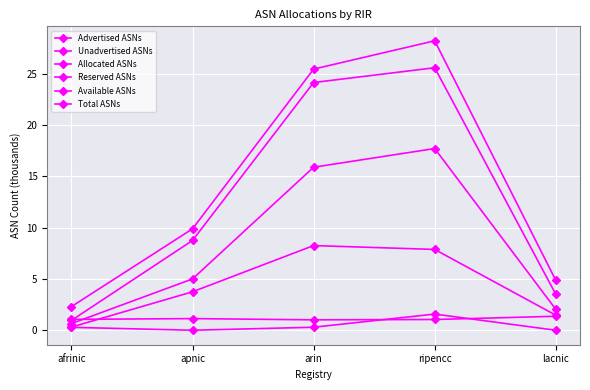

How many values in the Advertised ASNs series are below 4?

2